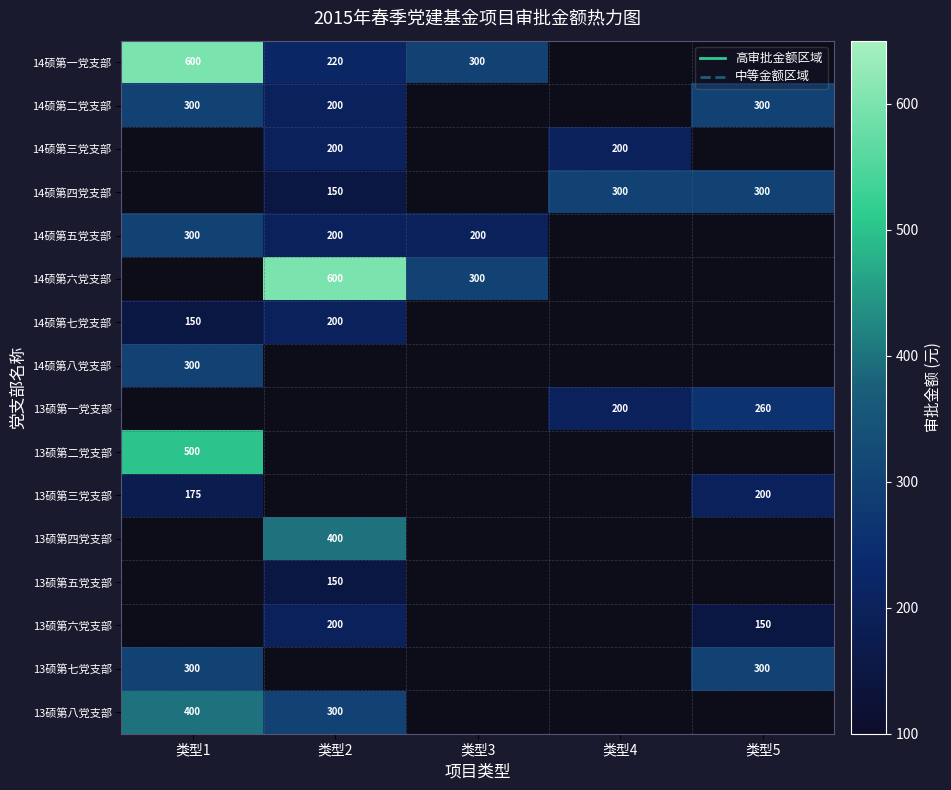

True or false: 14硕第三党支部 has a value of 200 at 类型4.

True